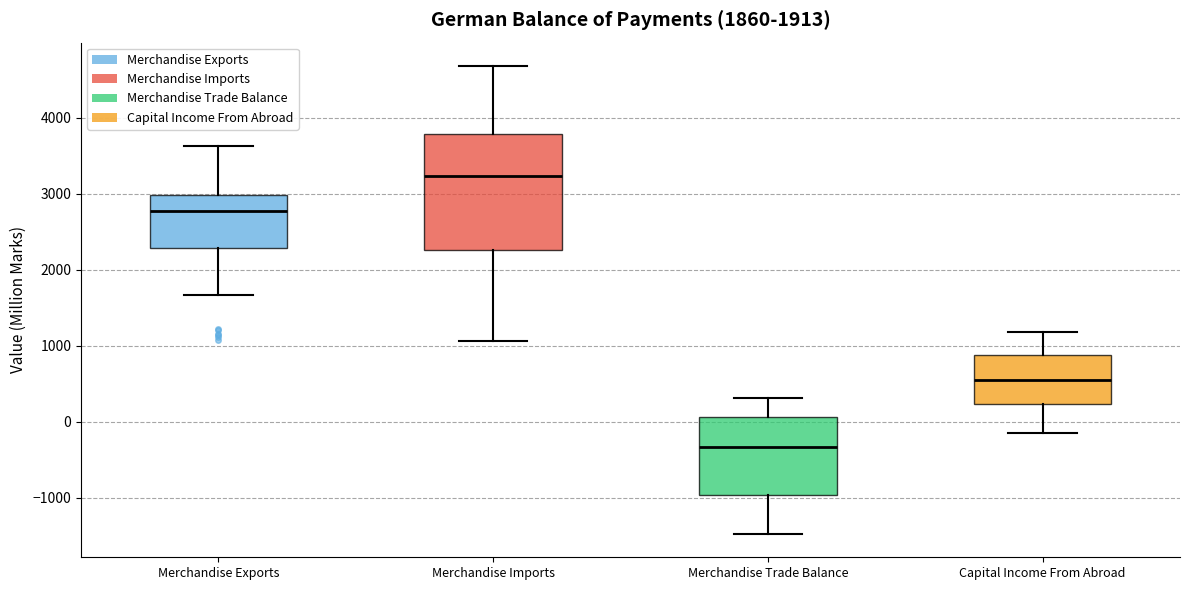

Which box has the highest median line?

Merchandise Imports